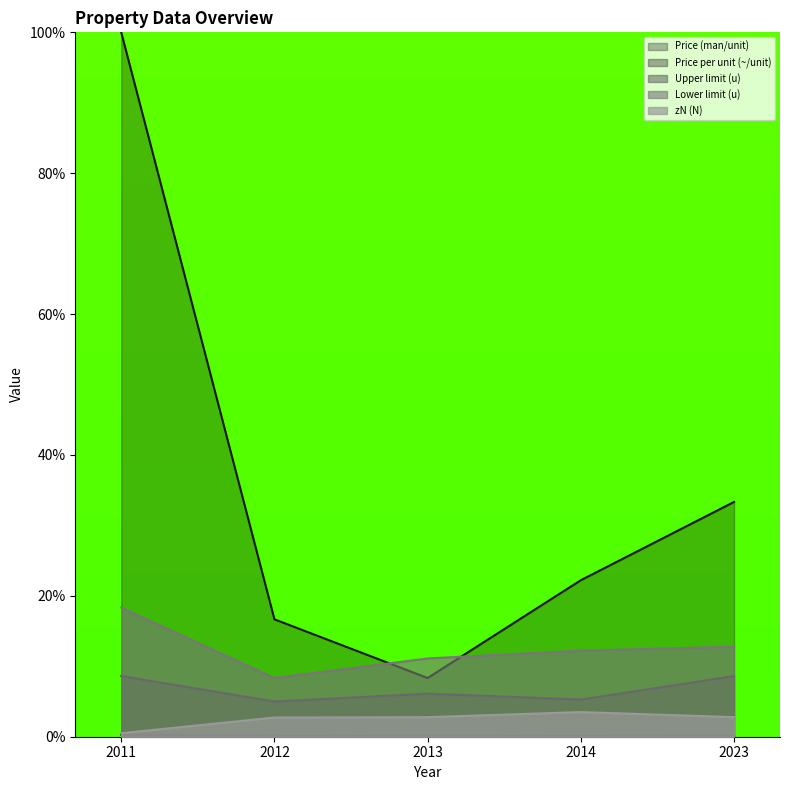

How many data points does each series have?

5